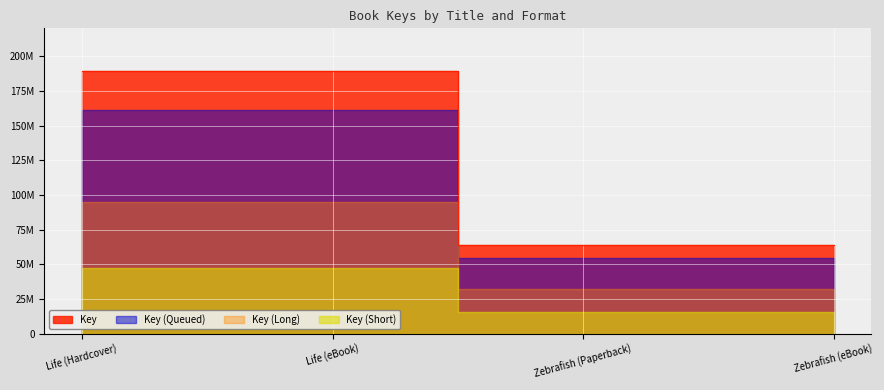

Which category has the highest value across all series?

Life (Hardcover)